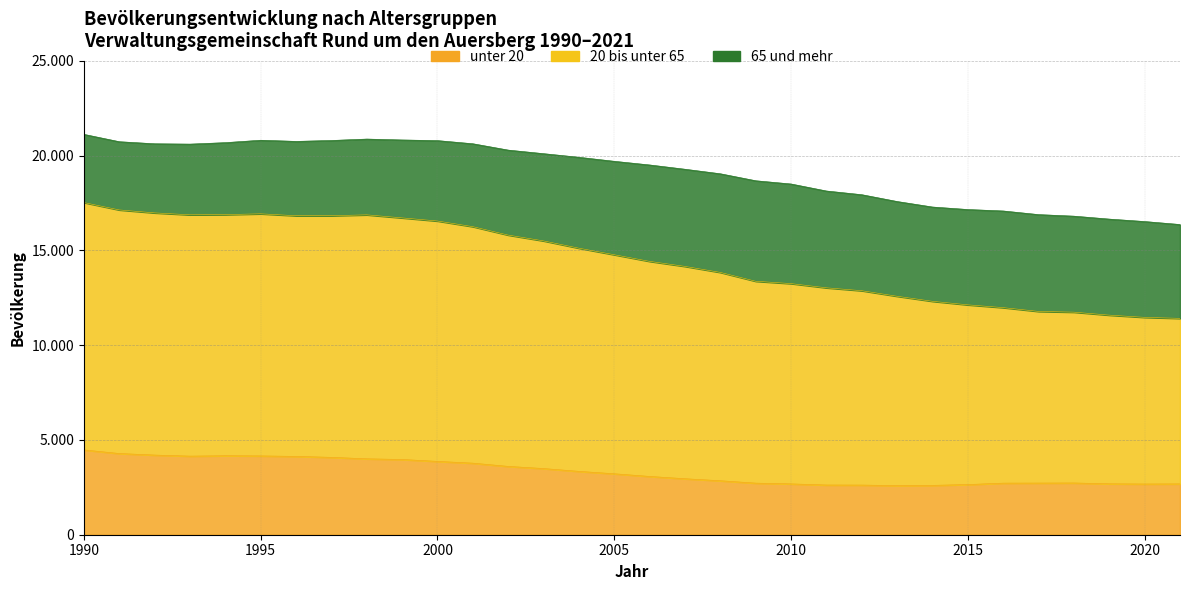

Does the chart display data point markers on the line(s)?

No